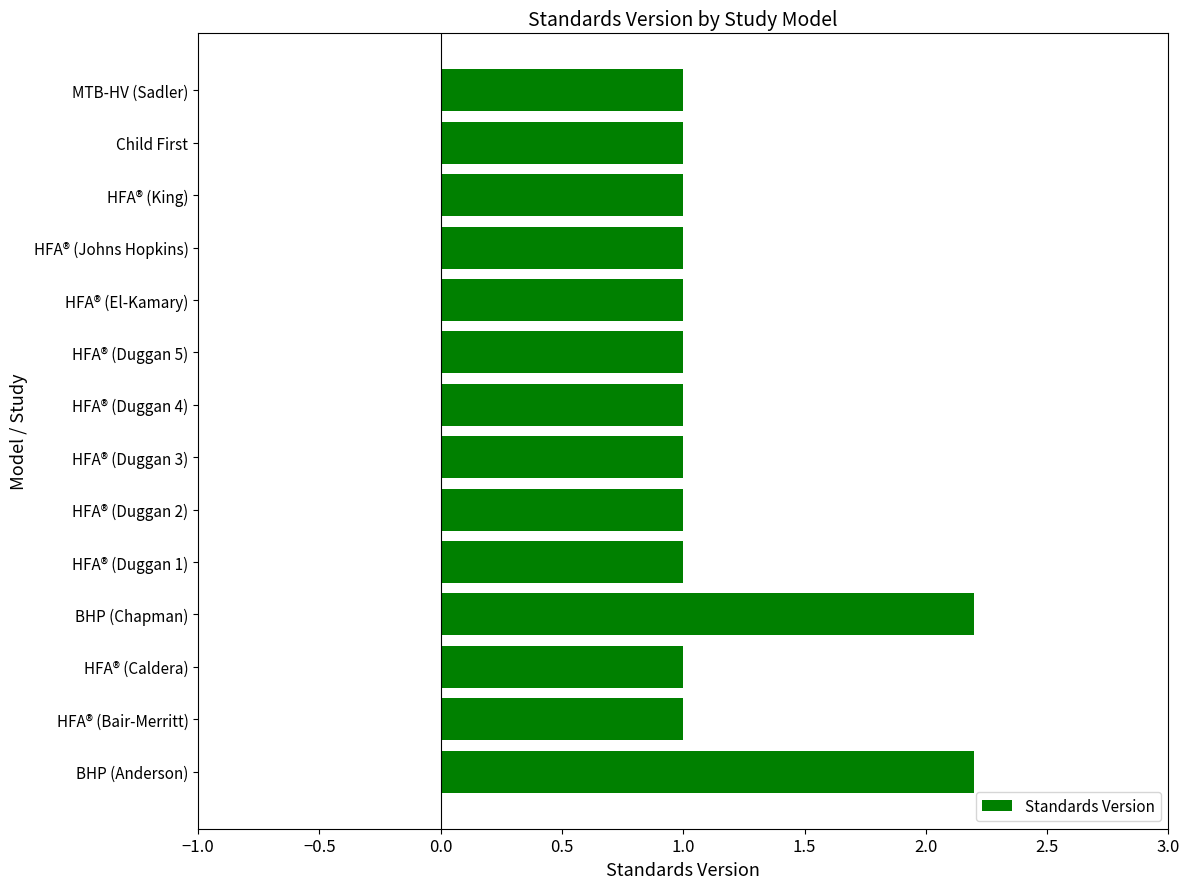

What is the maximum value shown in the chart?

2.2